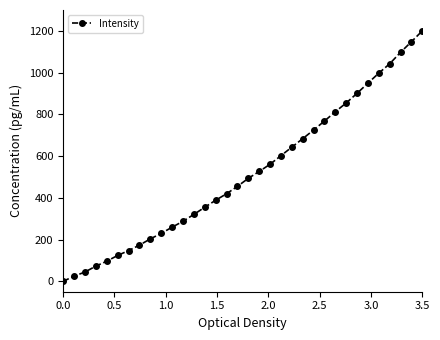

What is the value of the 33rd point from the left?

1148.1